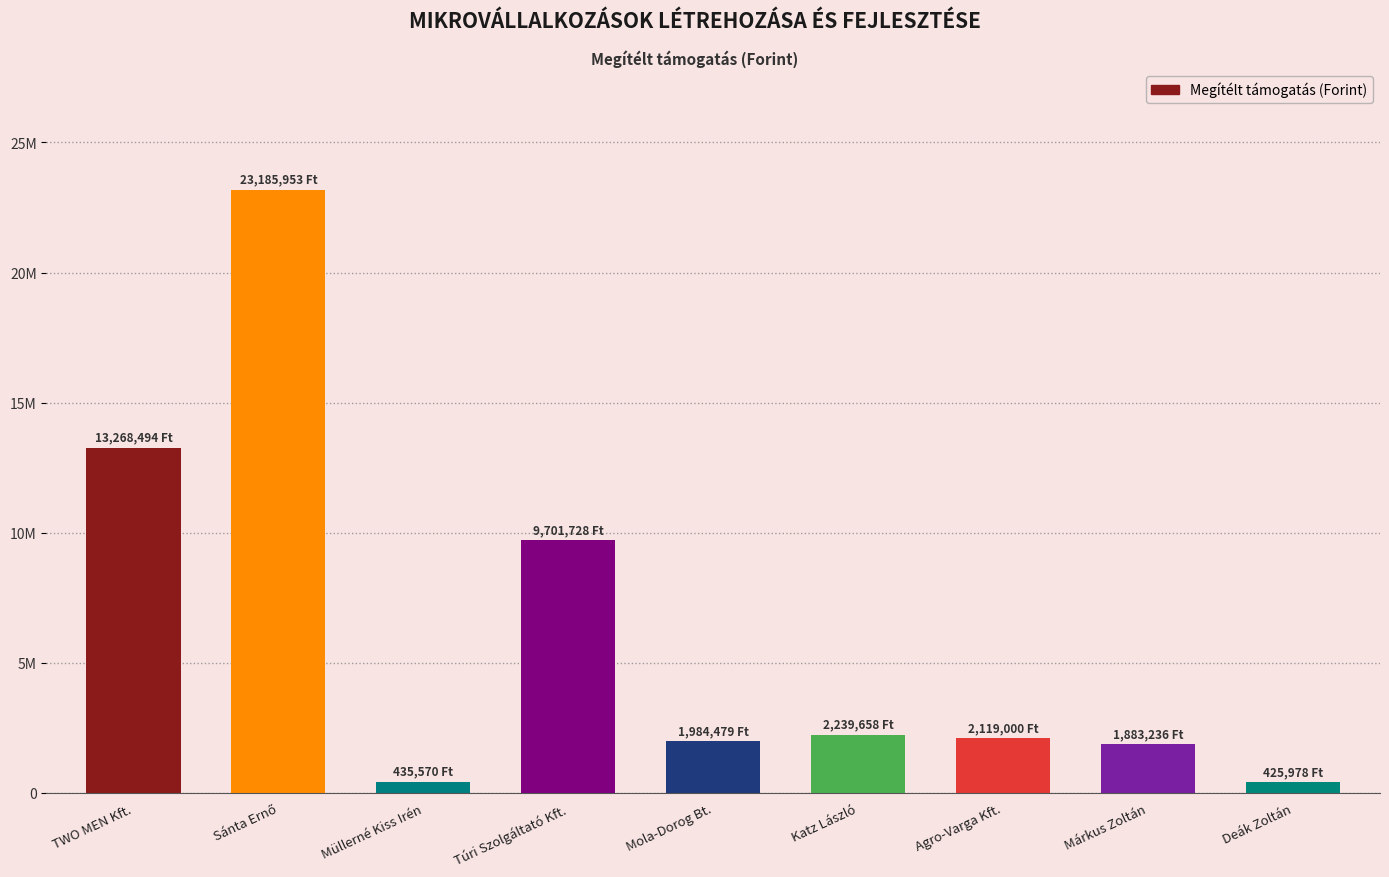

What is the label of the 7th bar from the left?

Agro-Varga Kft.